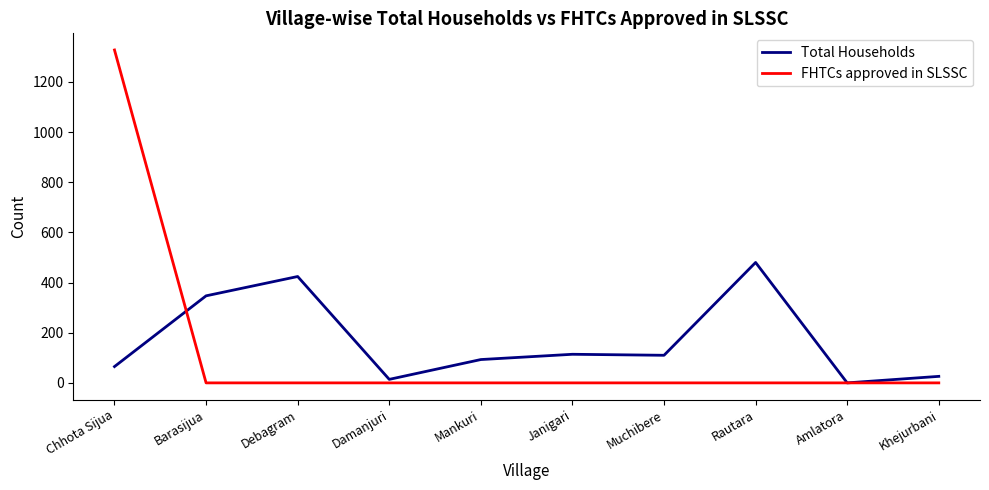

Which series ends up on top after the final intersection of Total Households and FHTCs approved in SLSSC?

Total Households